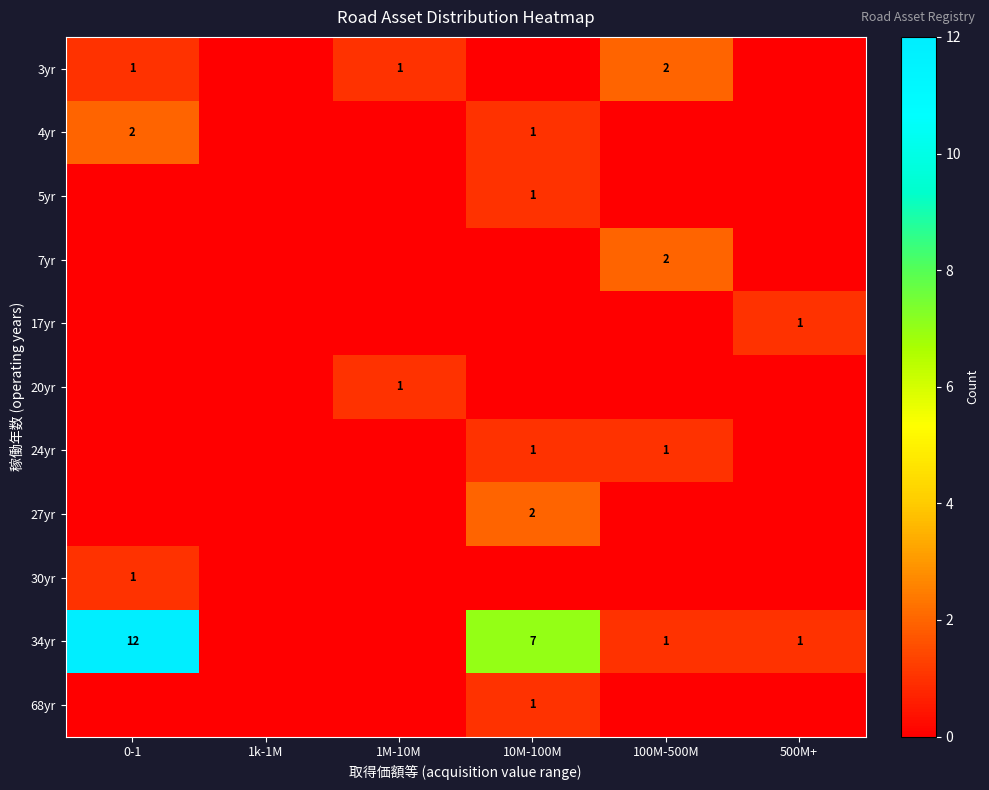

The value of 30yr at 0-1 is 2. True or false?

False